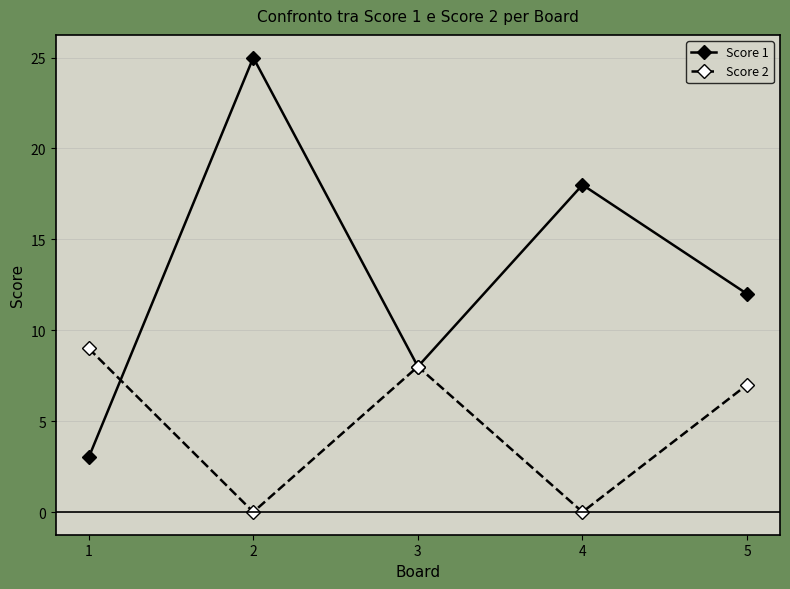

At which label does Score 1 reach its minimum?

1